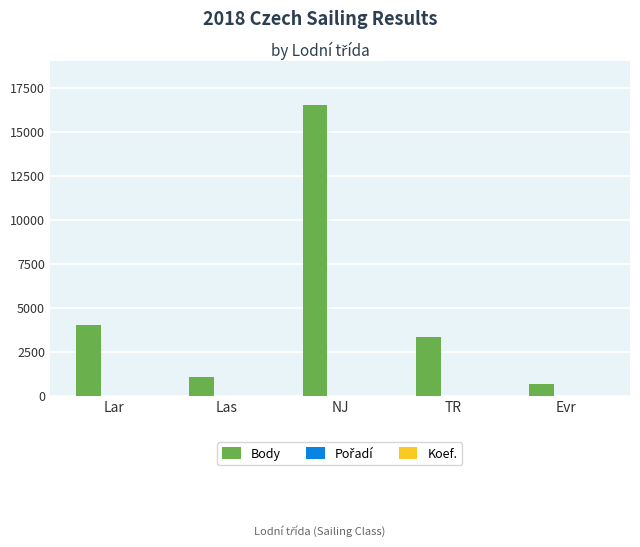

What is the sum of all Body values?

25688